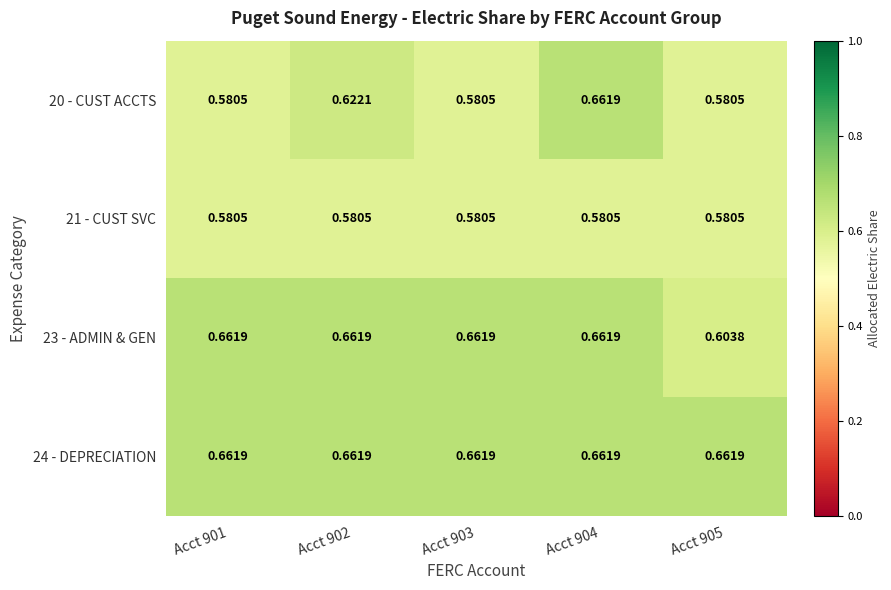

Is the value of 21 - CUST SVC at Acct 903 greater than the value of 23 - ADMIN & GEN at Acct 902?

No